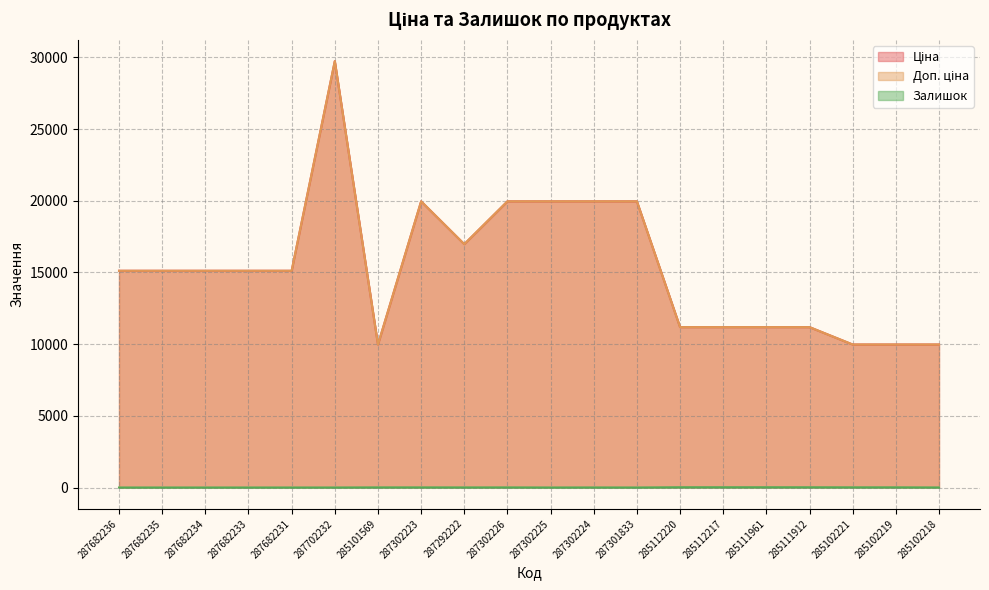

At 287682233, list the series in order from smallest to largest.

Залишок, Ціна, Доп. ціна